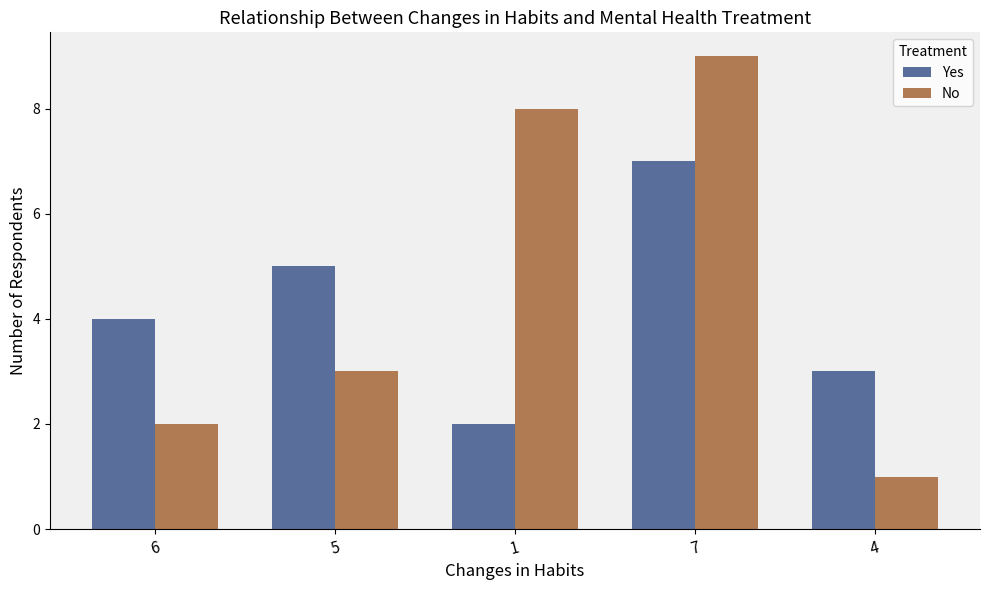

What is the label of the 1st bar from the left?

6